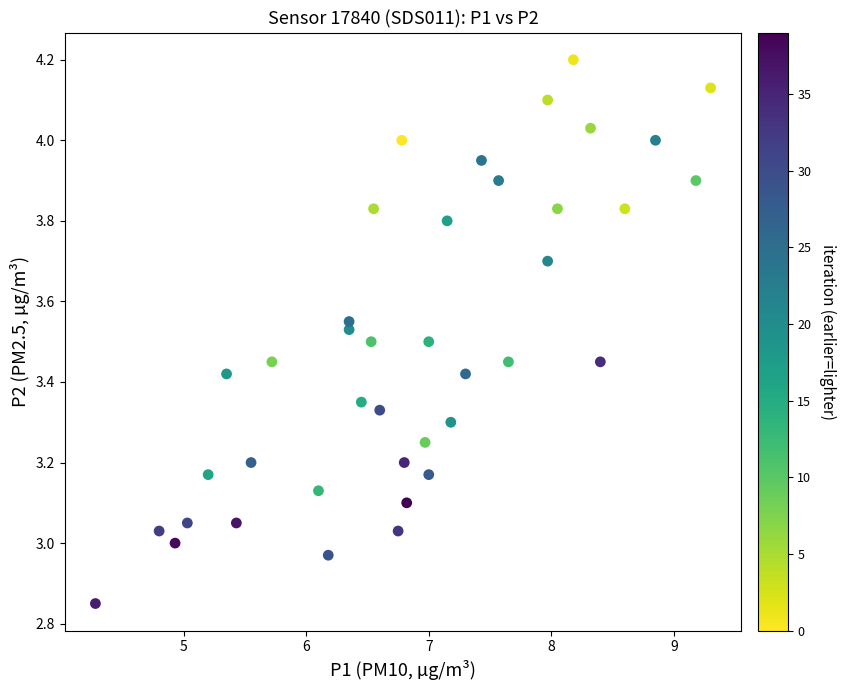

What is the range of X values (max minus min)?

5.0